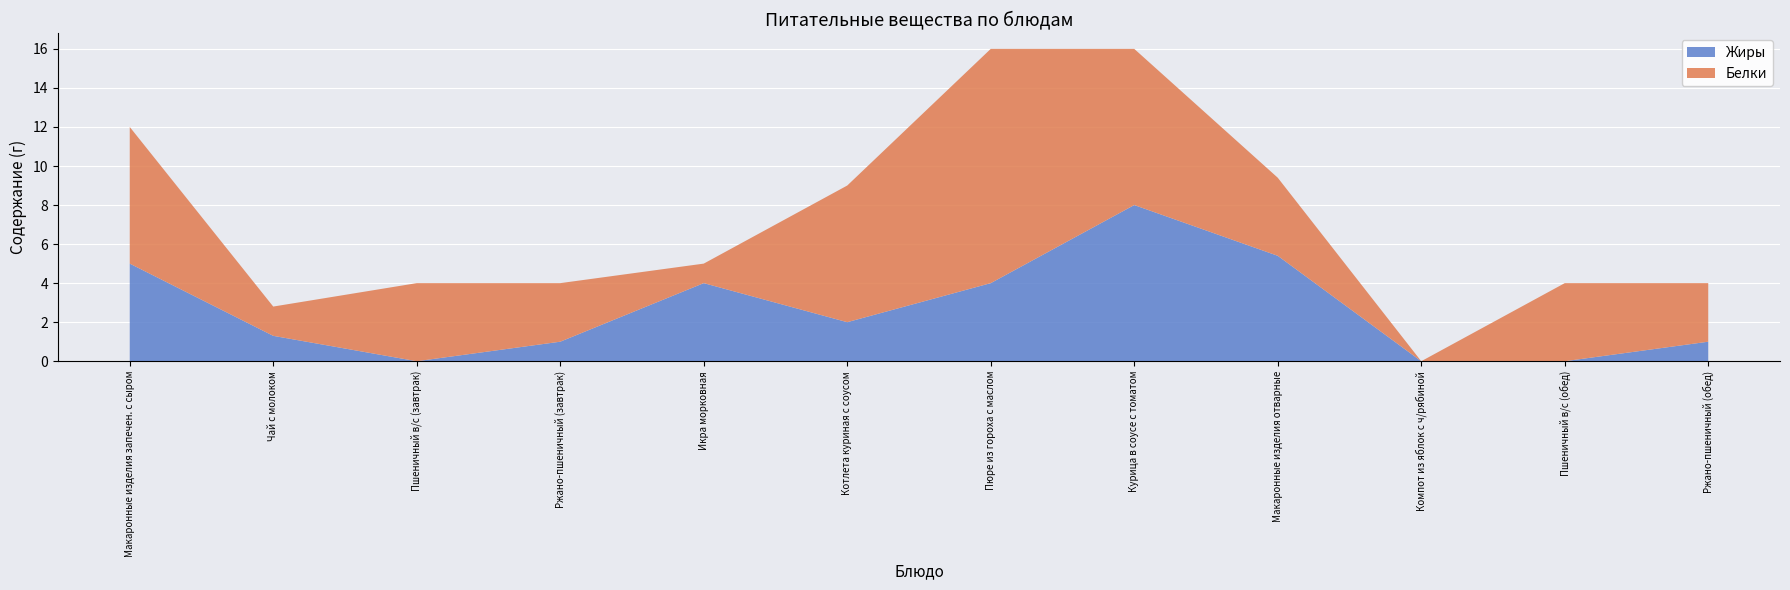

Reading right to left, list all the values displayed in this chart.

Белки: 3.0	4.0	0.0	4.0	8.0	12.0	7.0	1.0	3.0	4.0	1.5	7.0
Жиры: 1.0	0.0	0.0	5.4	8.0	4.0	2.0	4.0	1.0	0.0	1.3	5.0